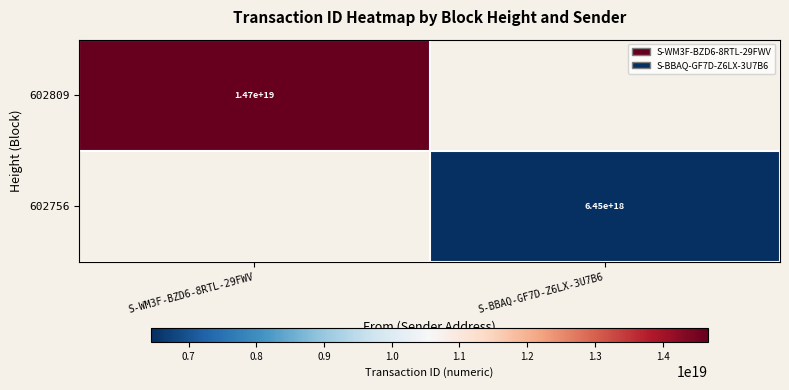

What is the total value across all series at S-BBAQ-GF7D-Z6LX-3U7B6?

6450179724580132864